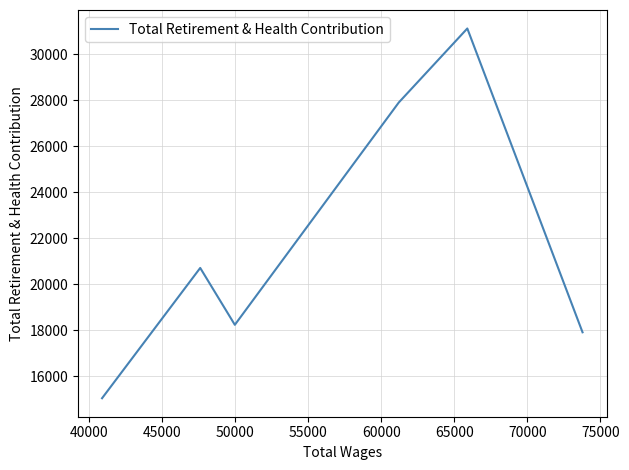

What is the average value?

21823